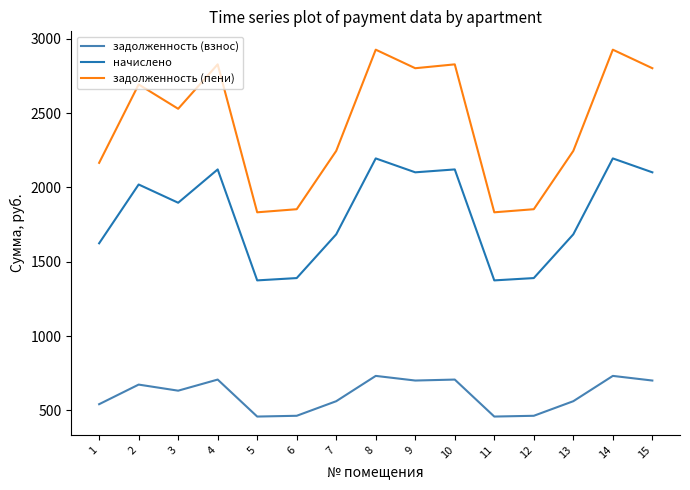

What are all the series names shown in the legend?

задолженность (взнос), начислено, задолженность (пени)